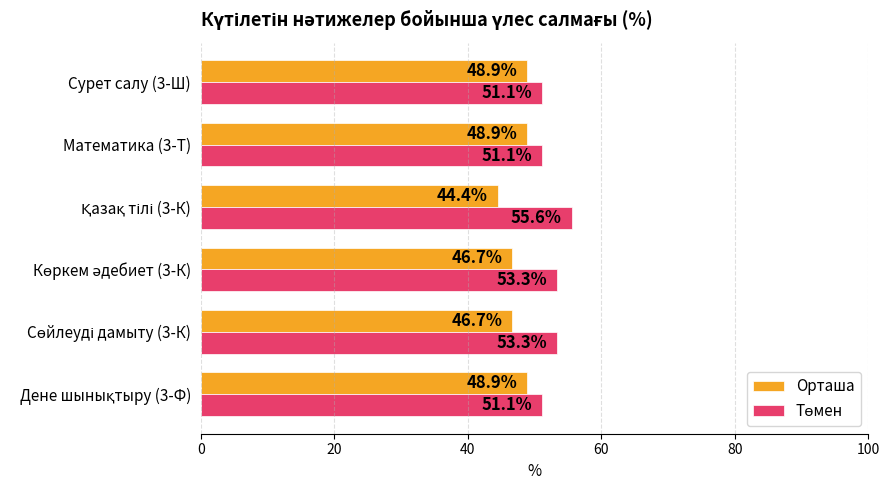

What is the total value across all series at Сурет салу (3-Ш)?

100.0